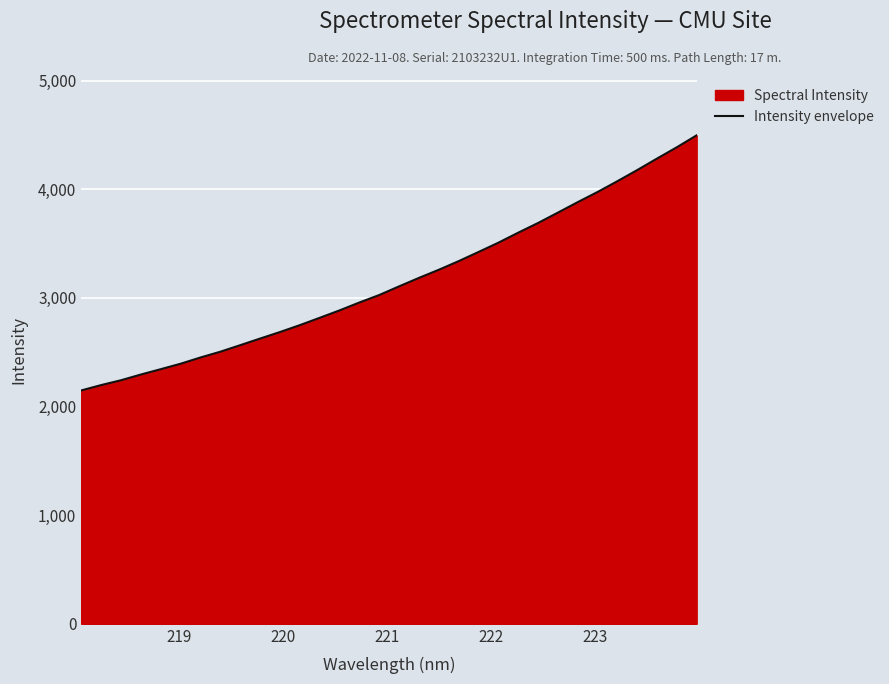

What is the greatest value displayed?

4496.0